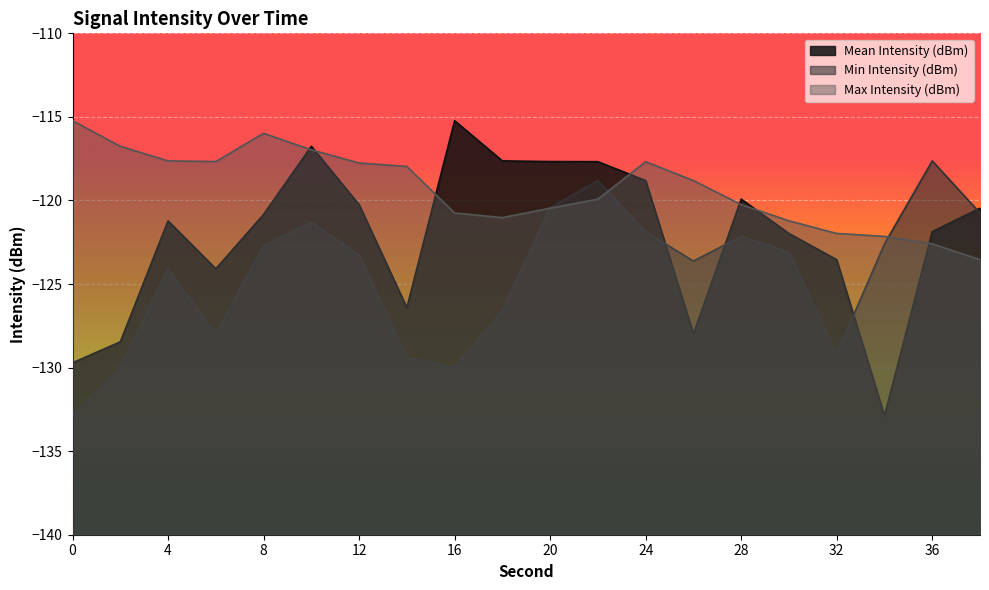

What is the average value of the Min Intensity (dBm) series?

-124.4